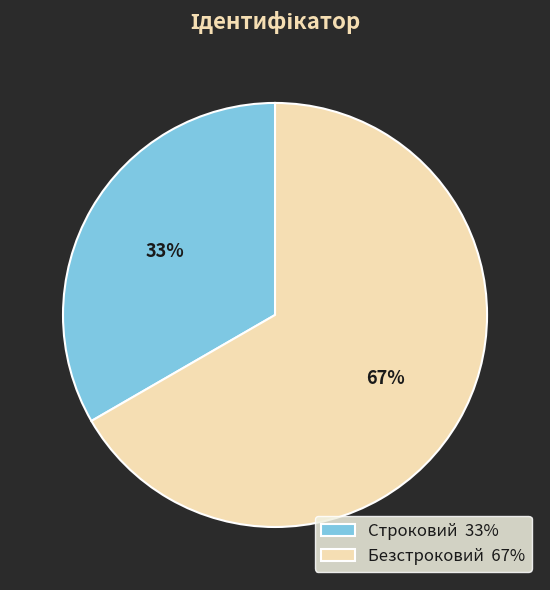

Is the sum of Безстроковий 67% and Строковий 33% greater than half?

Yes